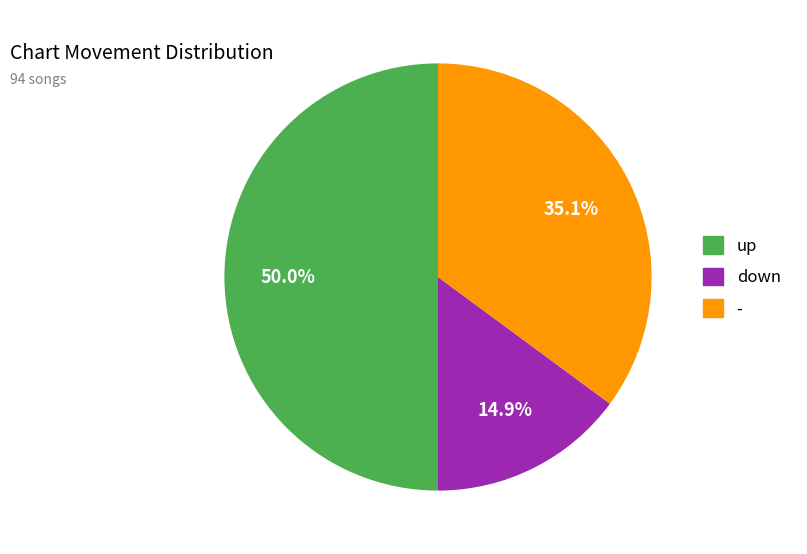

Rank the categories by value from highest to lowest.

up, -, down